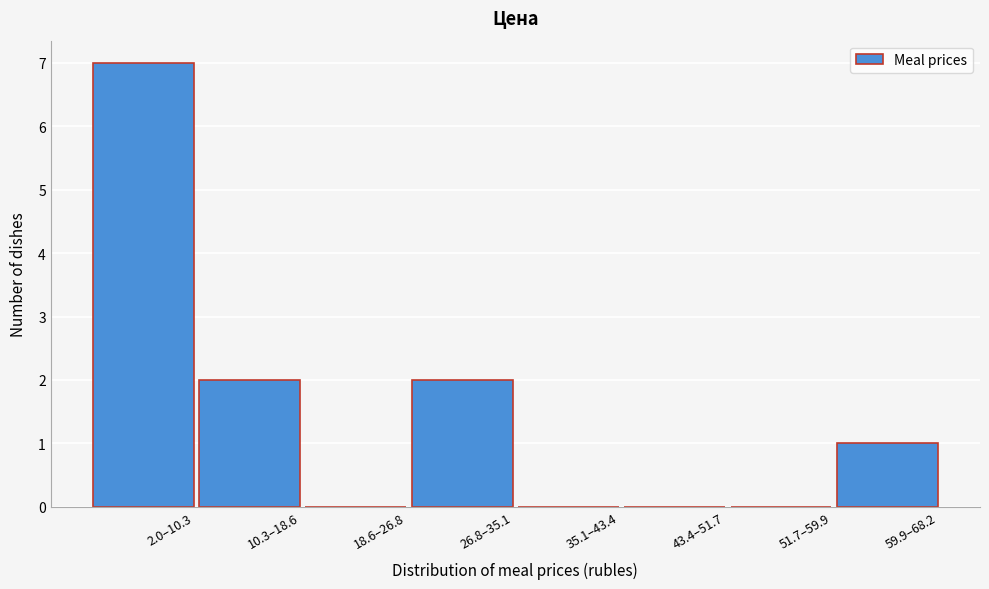

Reading left to right, extract all data points from this chart.

2.0–10.3=7	10.3–18.6=2	18.6–26.8=0	26.8–35.1=2	35.1–43.4=0	43.4–51.7=0	51.7–59.9=0	59.9–68.2=1